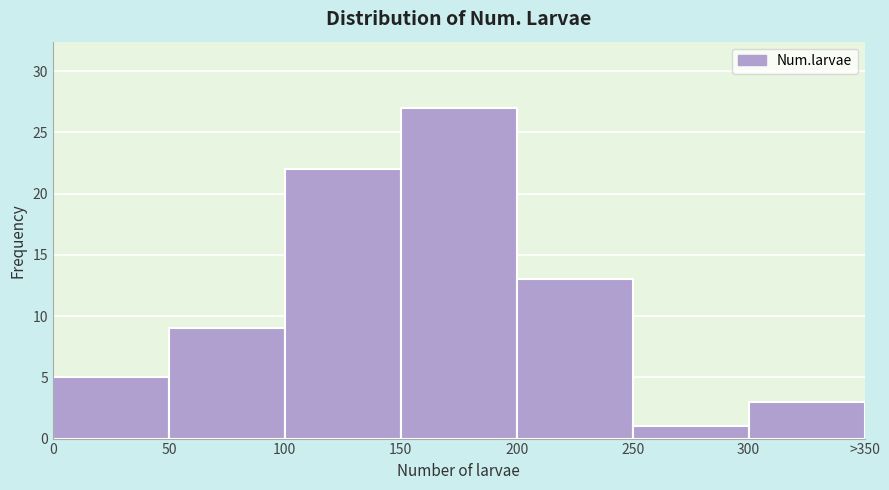

Reading left to right, transcribe all the data shown in this chart.

5	9	22	27	13	1	3